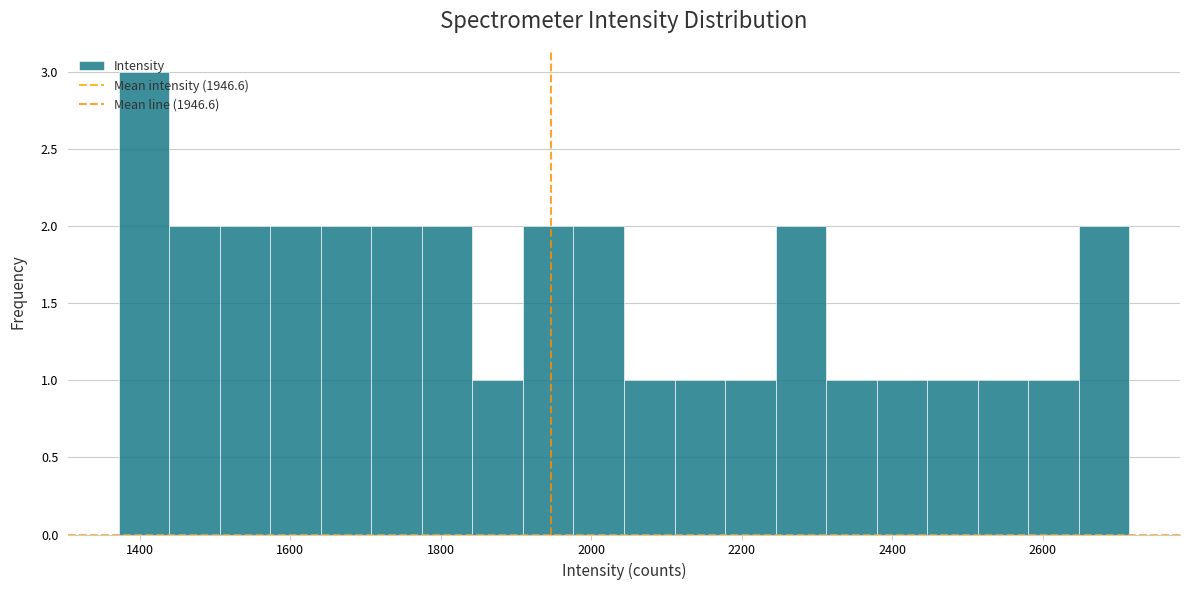

Read against the x-axis, roughly where is the centre of the tallest bar?

1400